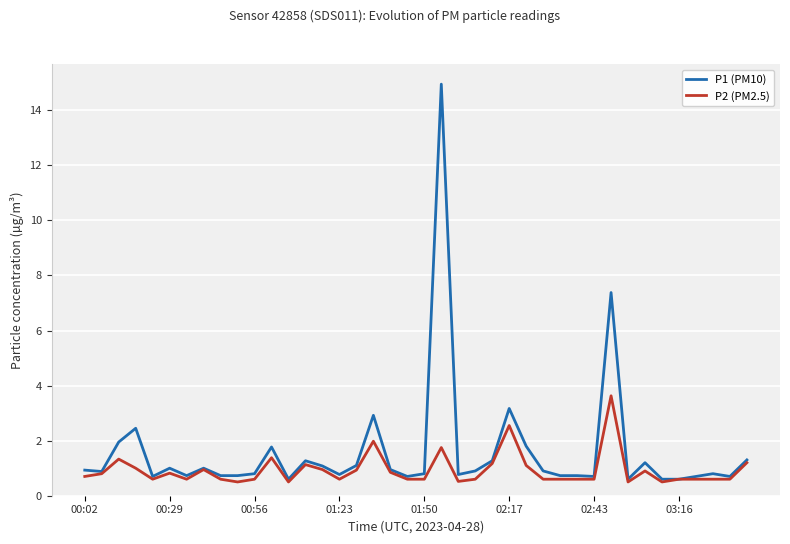

Which series has the largest total across all categories?

P1 (PM10)